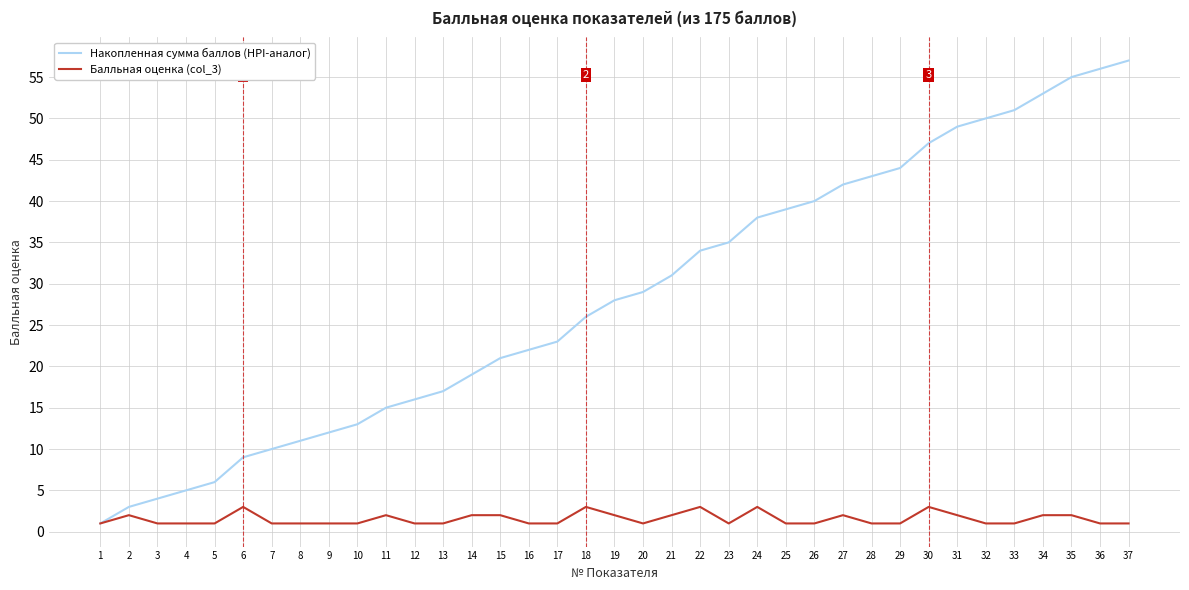

What is the sum of the Балльная оценка (col_3) values at 32 and 11?

3